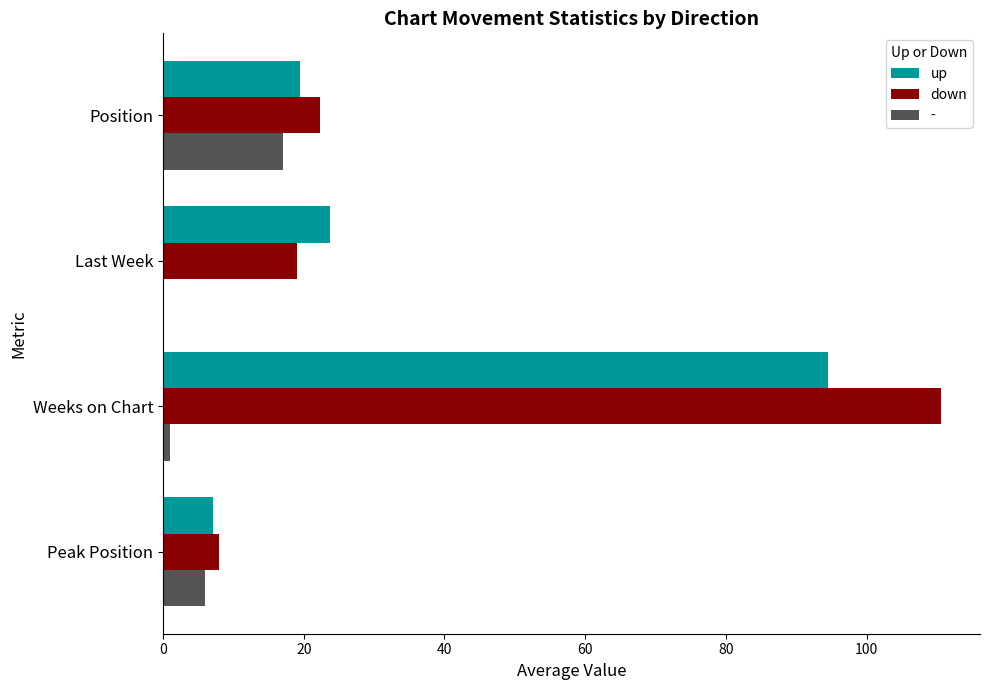

What is the total value across all series at Last Week?

42.8